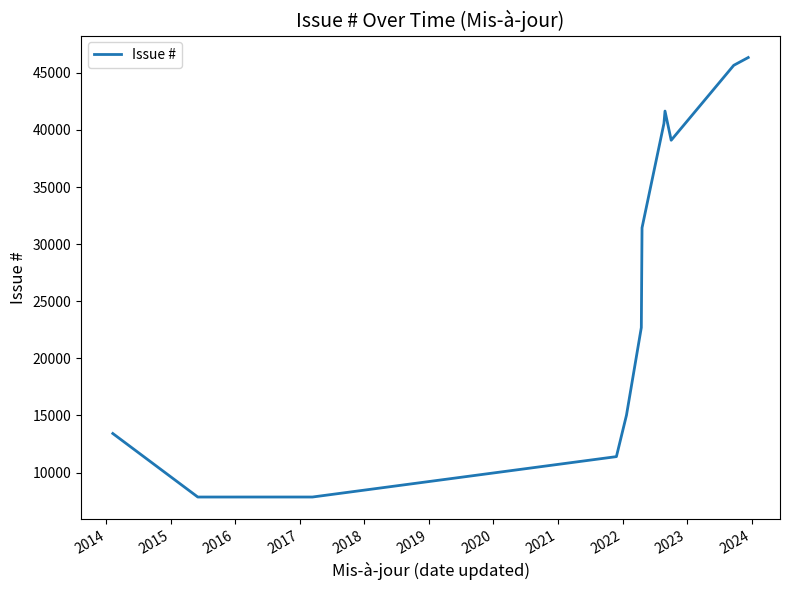

What is the difference between the maximum and minimum values?

38482